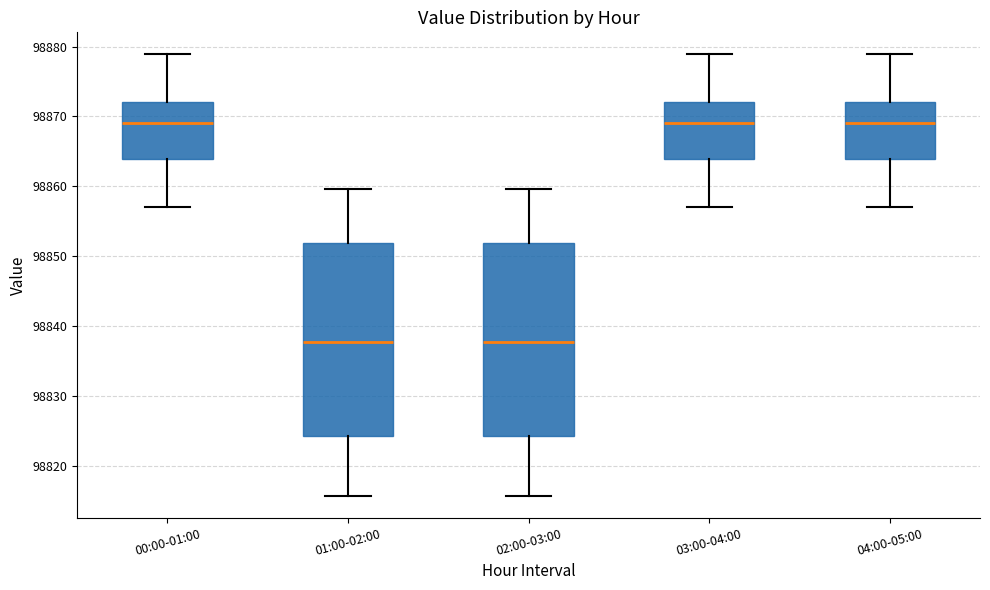

Reading left to right, transcribe this box plot: for each box, give where its median line is, the range the box spans, and where its two whiskers end, as read against the y-axis. The values are not printed on the chart, so give them approximately, as read against the axis.

00:00-01:00: median 98869, box 98864 to 98872, whiskers 98857 to 98879
01:00-02:00: median 98838, box 98824 to 98852, whiskers 98816 to 98860
02:00-03:00: median 98838, box 98824 to 98852, whiskers 98816 to 98860
03:00-04:00: median 98869, box 98864 to 98872, whiskers 98857 to 98879
04:00-05:00: median 98869, box 98864 to 98872, whiskers 98857 to 98879